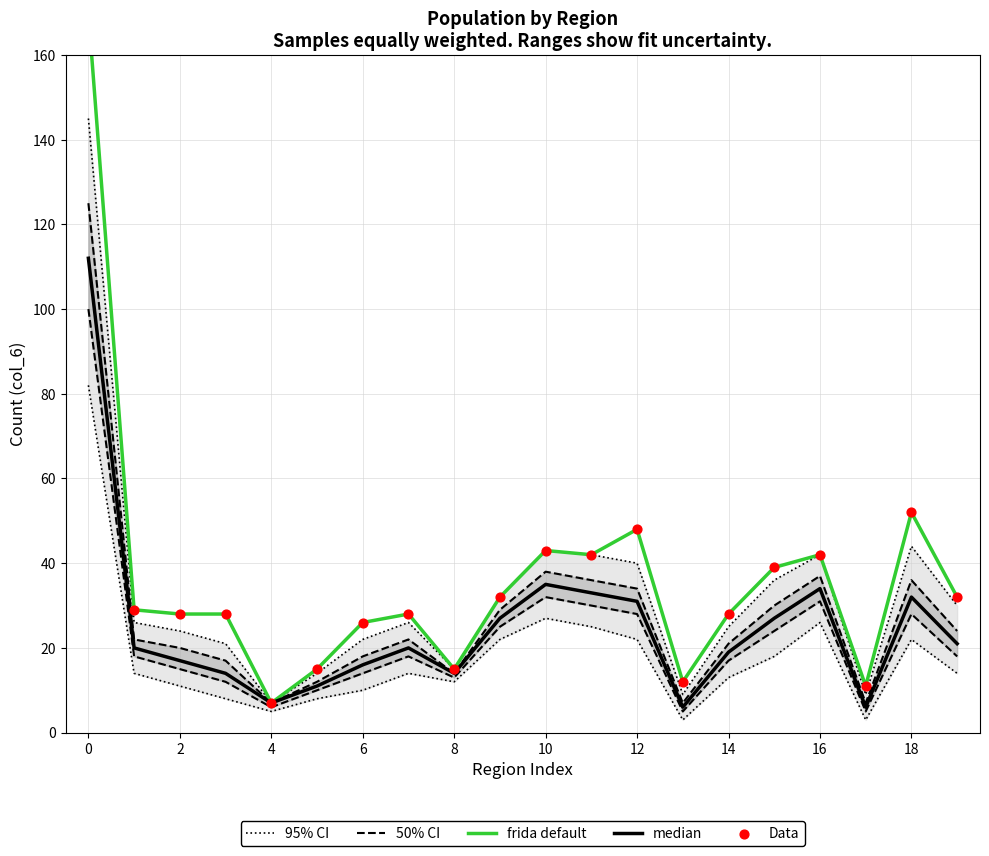

At how many categories does at least one series exceed 39?

6